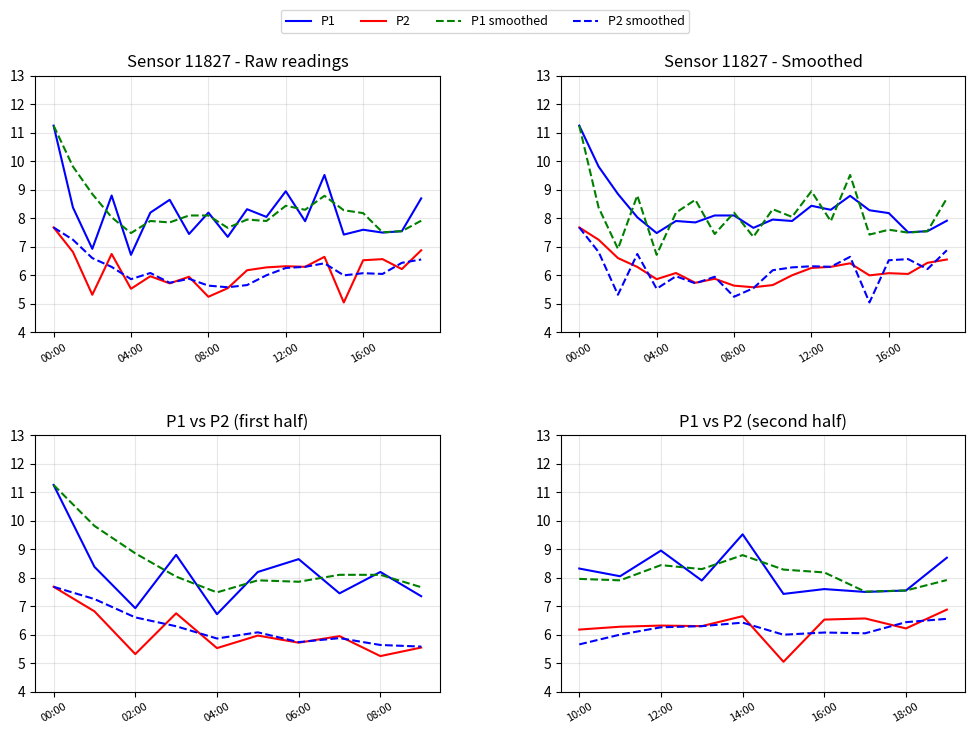

Is the value of P1 at 02:00 greater than the value of P2 at 02:00?

Yes